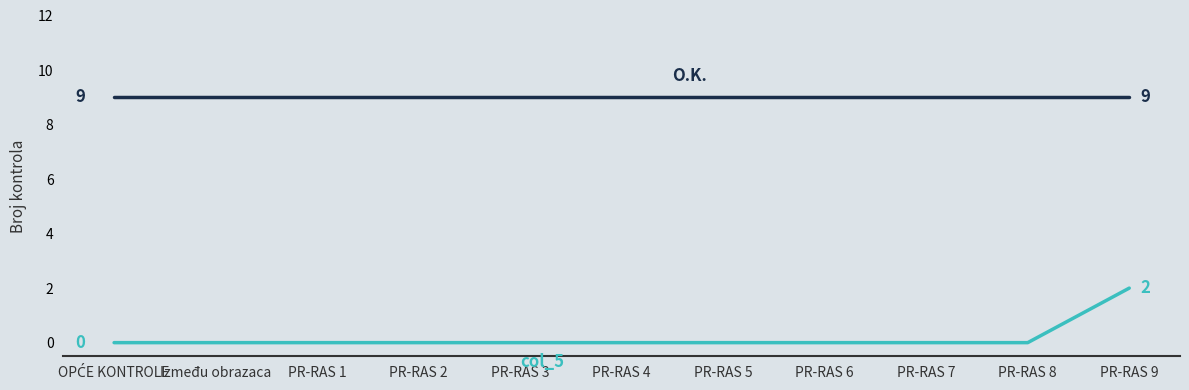

What is the greatest value displayed?

9